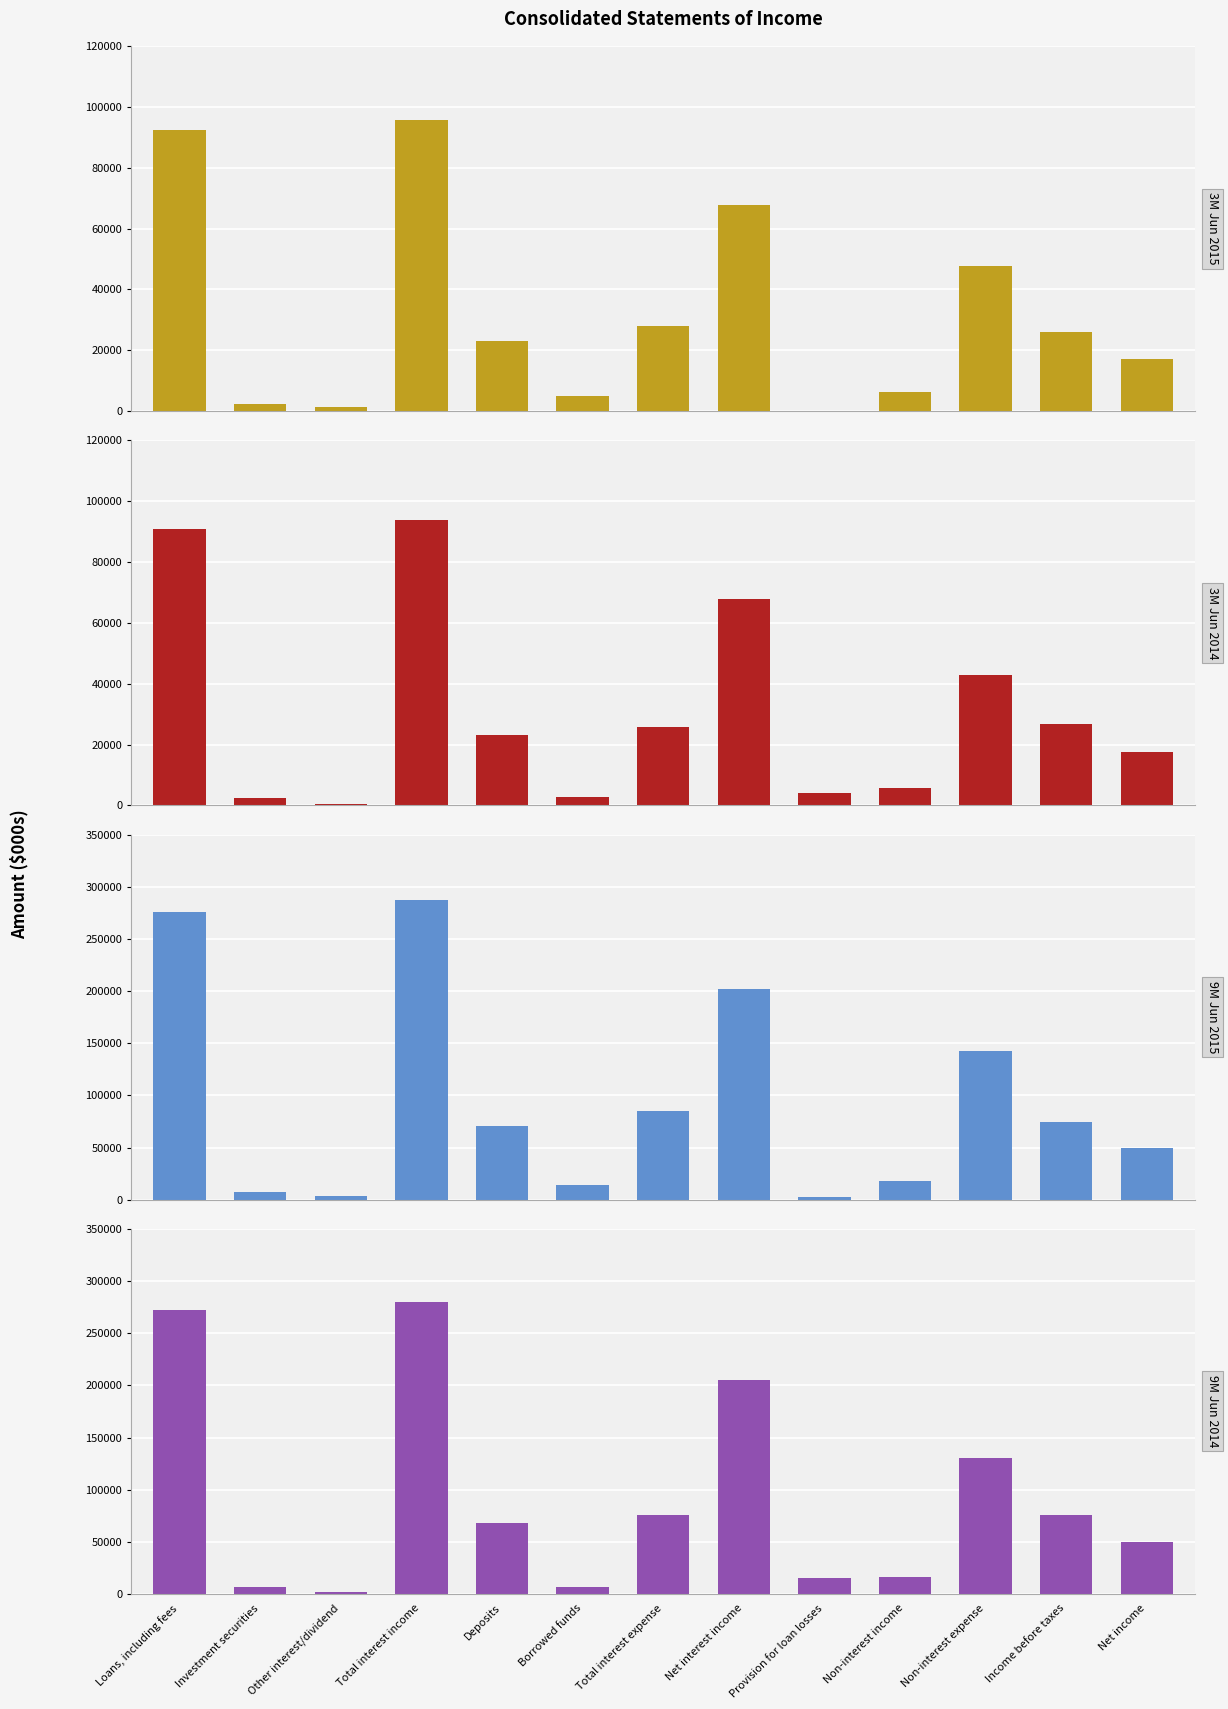

What are all the series names shown in the legend?

3M Jun 2015, 3M Jun 2014, 9M Jun 2015, 9M Jun 2014